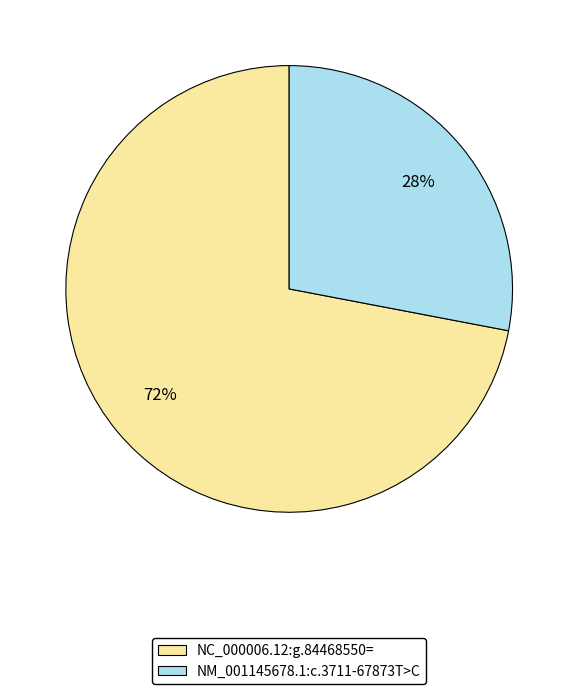

To the nearest percent, what portion does NM_001145678.1:c.3711-67873T>C represent?

28%